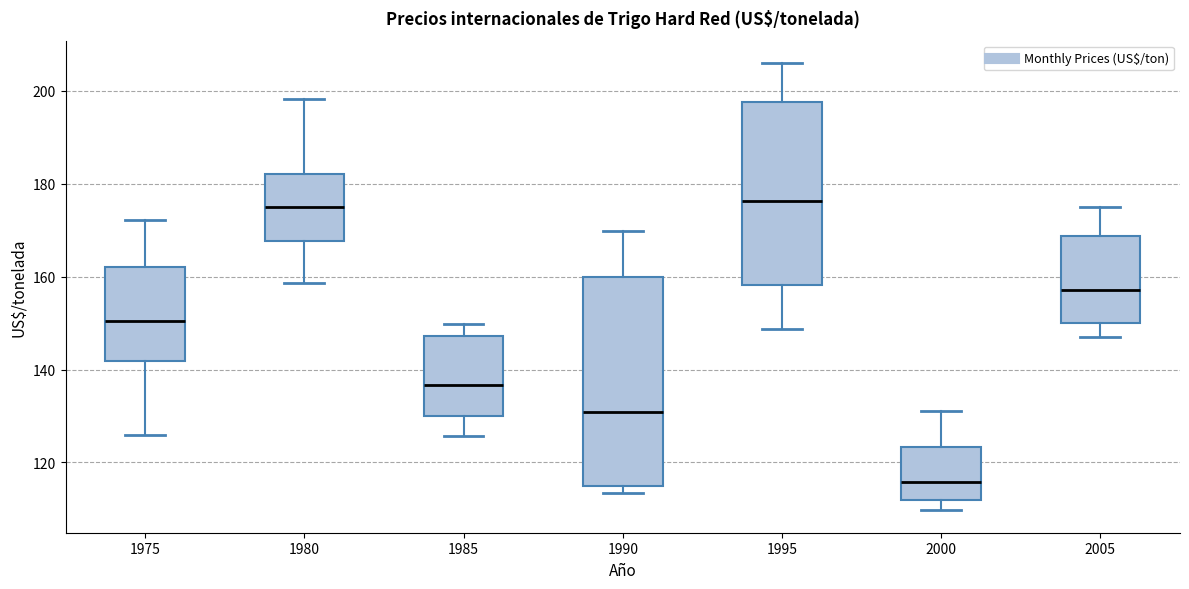

Where does the upper whisker of the box at x = 1985 end on the y-axis? The values are not printed on the chart, so give them approximately, as read against the axis.

150